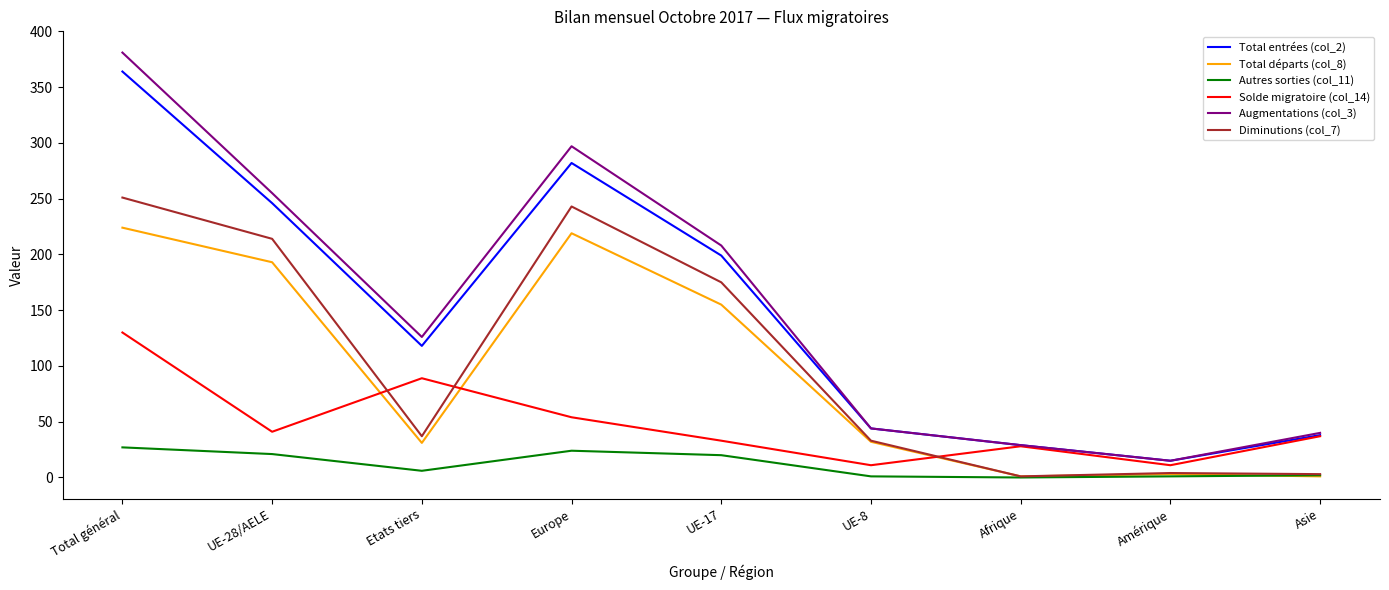

How many series are shown in this chart?

6